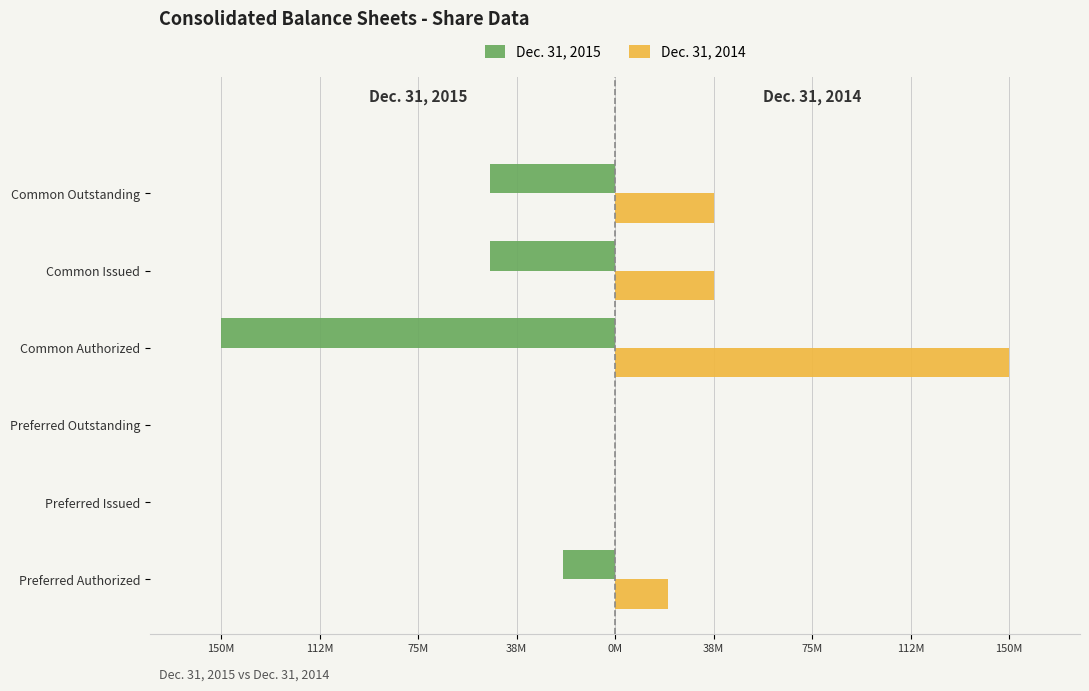

What is the difference between the second highest and second lowest values in the Dec. 31, 2015 series?

47533029